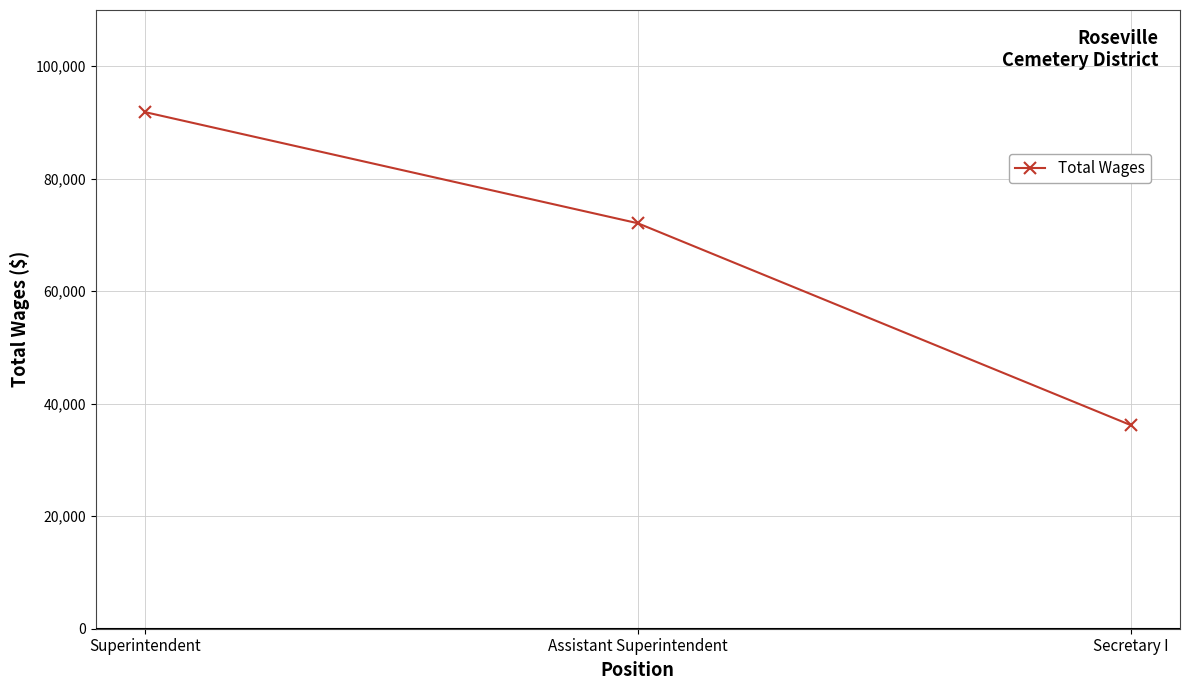

What is the maximum value shown in the chart?

91850